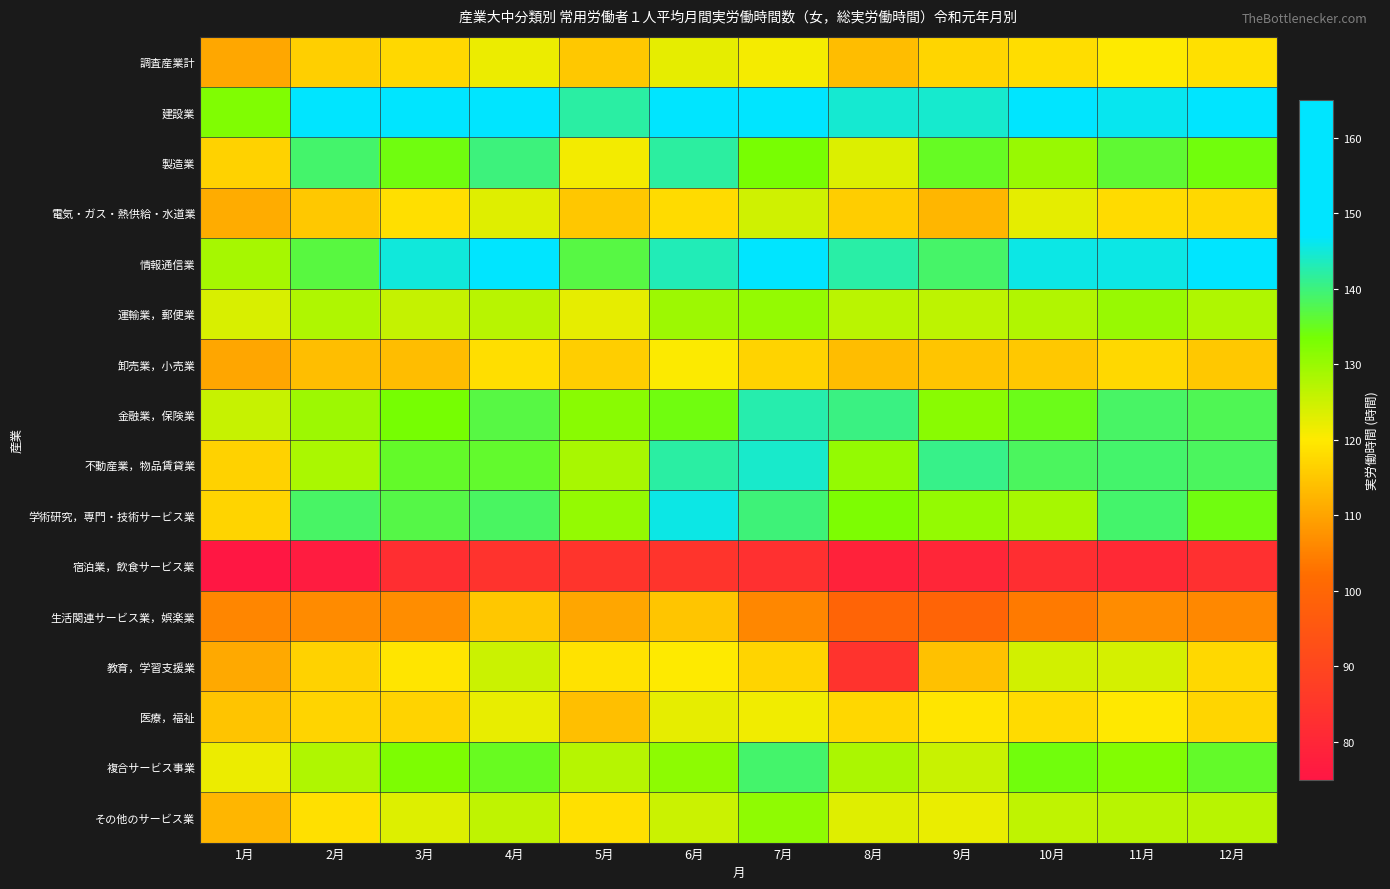

Reading right to left, extract all data points from this chart.

調査産業計: 12月=118.6	11月=120.1	10月=118.2	9月=117.1	8月=113.6	7月=120.9	6月=122.3	5月=115.2	4月=121.9	3月=117.5	2月=116.3	1月=110.4
建設業: 12月=150.9	11月=146.1	10月=149.1	9月=144.3	8月=144.5	7月=158.8	6月=157.6	5月=142.1	4月=160.2	3月=150.5	2月=152.3	1月=132.4
製造業: 12月=133.9	11月=136.0	10月=130.1	9月=135.2	8月=123.5	7月=133.2	6月=141.9	5月=121.2	4月=140.0	3月=134.2	2月=139.0	1月=116.6
電気・ガス・熱供給・水道業: 12月=117.4	11月=117.9	10月=122.6	9月=112.5	8月=115.9	7月=124.6	6月=118.0	5月=115.0	4月=123.1	3月=118.5	2月=115.1	1月=111.1
情報通信業: 12月=147.0	11月=145.5	10月=145.5	9月=138.9	8月=142.2	7月=150.4	6月=143.2	5月=137.0	4月=150.5	3月=145.0	2月=136.8	1月=128.7
運輸業，郵便業: 12月=127.8	11月=130.1	10月=127.6	9月=126.4	8月=126.8	7月=130.4	6月=129.6	5月=122.3	4月=126.9	3月=125.7	2月=127.8	1月=123.7
卸売業，小売業: 12月=115.2	11月=117.5	10月=115.1	9月=114.9	8月=113.5	7月=116.8	6月=120.2	5月=116.0	4月=118.3	3月=113.5	2月=113.8	1月=110.3
金融業，保険業: 12月=137.8	11月=138.7	10月=134.7	9月=131.6	8月=140.3	7月=142.6	6月=134.1	5月=131.5	4月=136.9	3月=133.5	2月=129.6	1月=125.6
不動産業，物品賃貸業: 12月=138.4	11月=139.0	10月=138.4	9月=140.6	8月=130.4	7月=144.1	6月=142.0	5月=128.6	4月=135.8	3月=135.6	2月=128.3	1月=116.5
学術研究，専門・技術サービス業: 12月=134.1	11月=139.1	10月=128.7	9月=130.4	8月=132.8	7月=139.8	6月=145.6	5月=130.5	4月=138.6	3月=137.1	2月=138.7	1月=116.9
宿泊業，飲食サービス業: 12月=83.0	11月=80.9	10月=82.4	9月=79.8	8月=78.7	7月=83.0	6月=84.3	5月=84.2	4月=84.0	3月=82.4	2月=76.7	1月=75.3
生活関連サービス業，娯楽業: 12月=106.0	11月=106.5	10月=103.9	9月=99.3	8月=99.4	7月=105.8	6月=114.8	5月=110.3	4月=115.0	3月=106.7	2月=106.3	1月=105.7
教育，学習支援業: 12月=117.5	11月=124.2	10月=124.4	9月=114.1	8月=83.8	7月=117.0	6月=120.0	5月=118.9	4月=125.1	3月=119.3	2月=116.6	1月=110.7
医療，福祉: 12月=117.1	11月=119.8	10月=118.0	9月=119.3	8月=117.3	7月=121.3	6月=122.3	5月=113.9	4月=122.2	3月=116.8	2月=116.9	1月=114.6
複合サービス事業: 12月=135.6	11月=132.3	10月=133.9	9月=125.3	8月=128.2	7月=139.0	6月=131.2	5月=127.2	4月=135.1	3月=132.8	2月=127.8	1月=121.8
その他のサービス業: 12月=127.0	11月=126.9	10月=126.2	9月=122.1	8月=123.1	7月=130.9	6月=125.1	5月=118.7	4月=126.3	3月=123.2	2月=118.6	1月=112.6